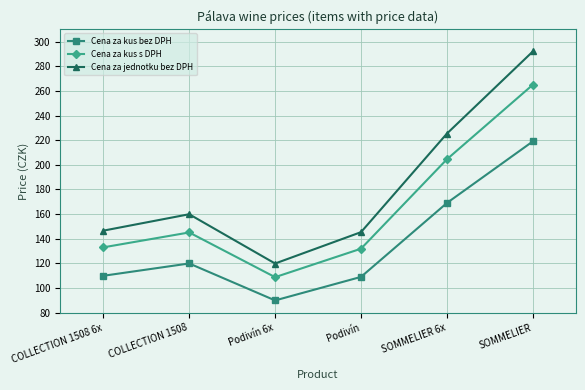

At which label does Cena za kus s DPH reach its peak?

SOMMELIER